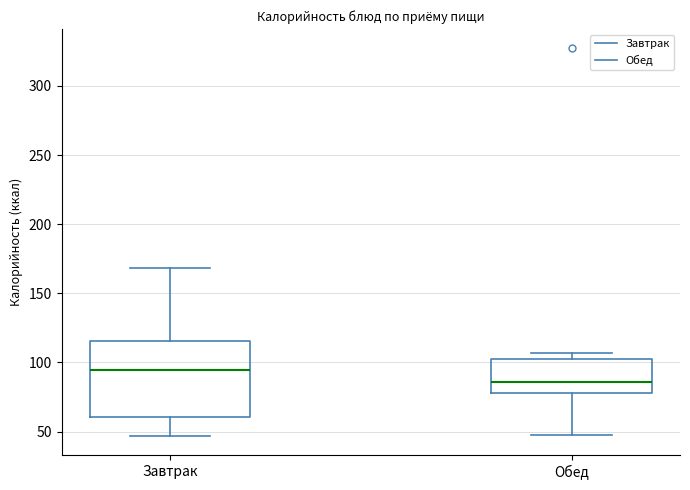

Which box is the tallest, from its lower edge to its upper edge?

Завтрак